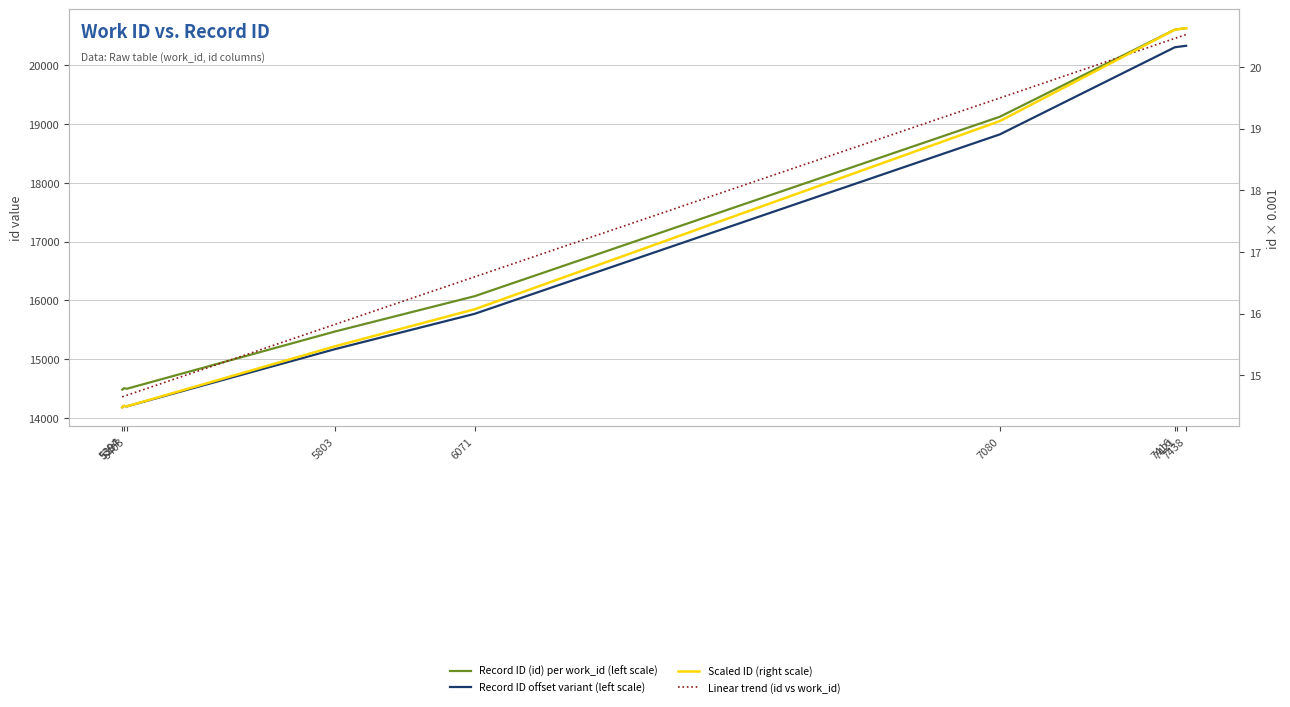

True or false: Record ID (id) per work_id (left scale) has more than 2 points higher than both neighbors.

False